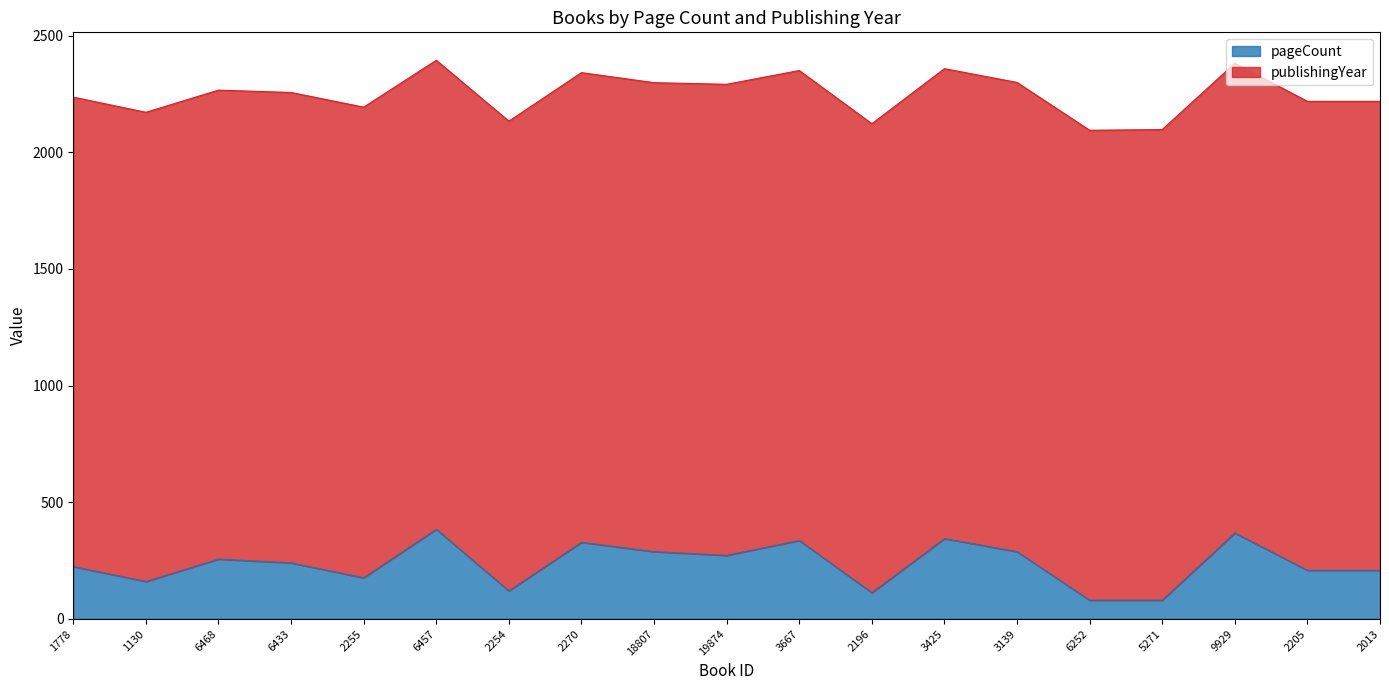

Where is the data nearest to the value 232?

1778